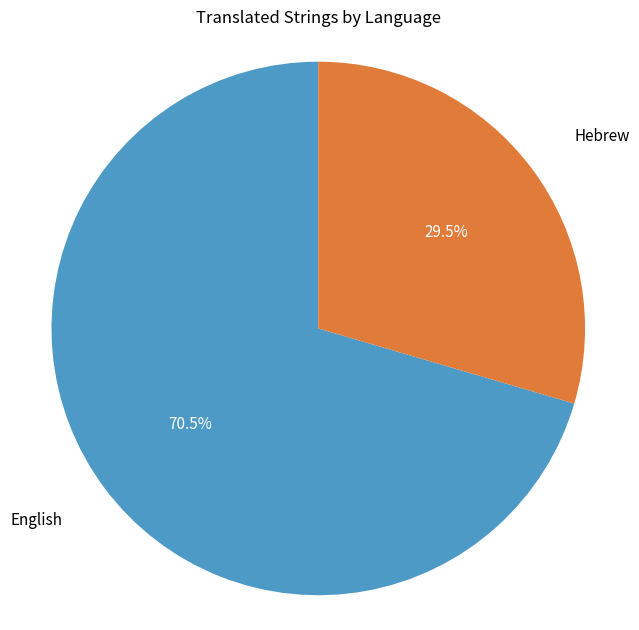

How many segments does this pie chart have?

2